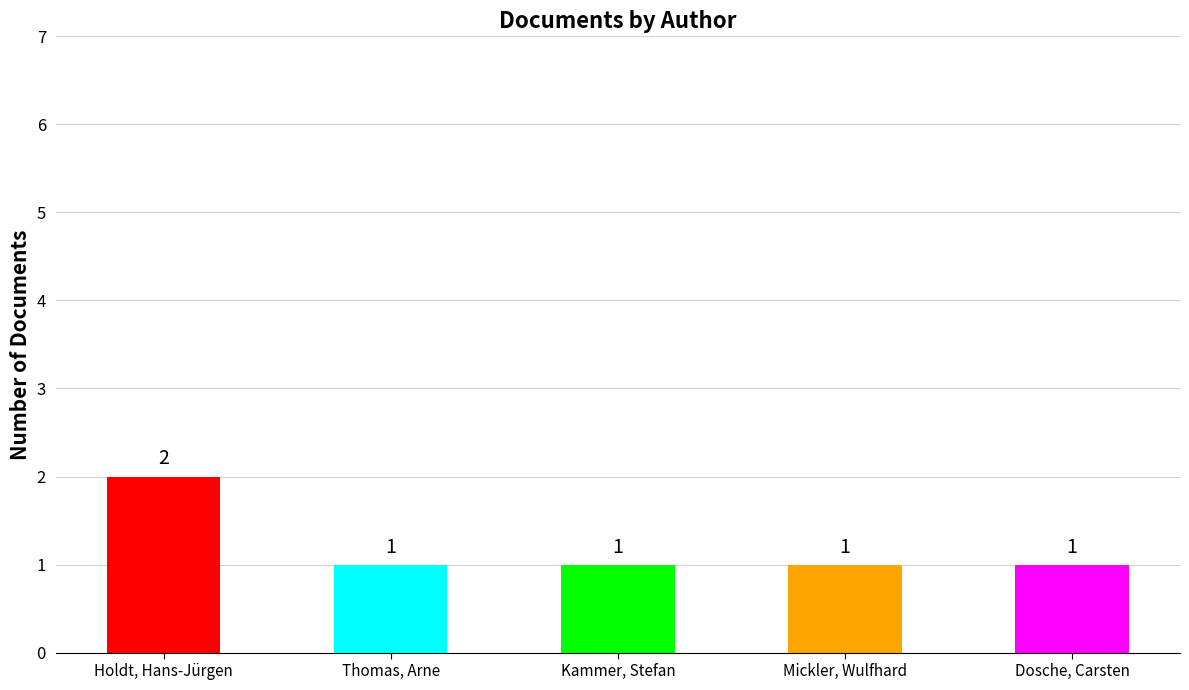

Reading left to right, transcribe all the data shown in this chart.

Holdt, Hans-Jürgen=2	Thomas, Arne=1	Kammer, Stefan=1	Mickler, Wulfhard=1	Dosche, Carsten=1